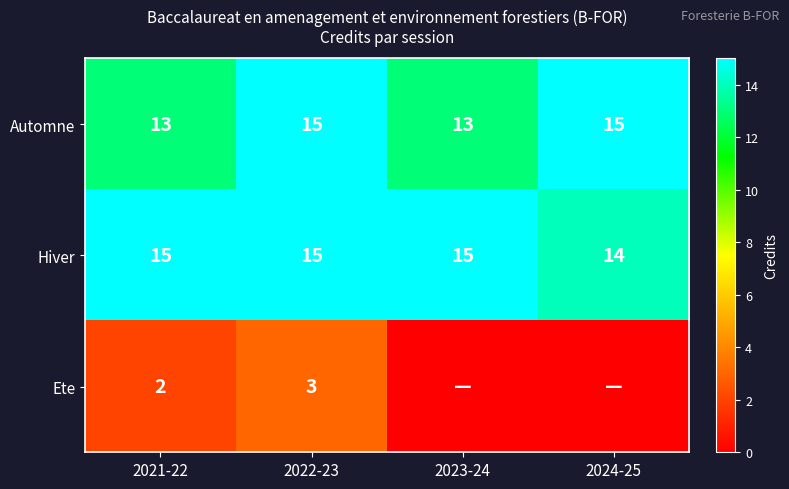

What is the total value across all series at 2021-22?

30